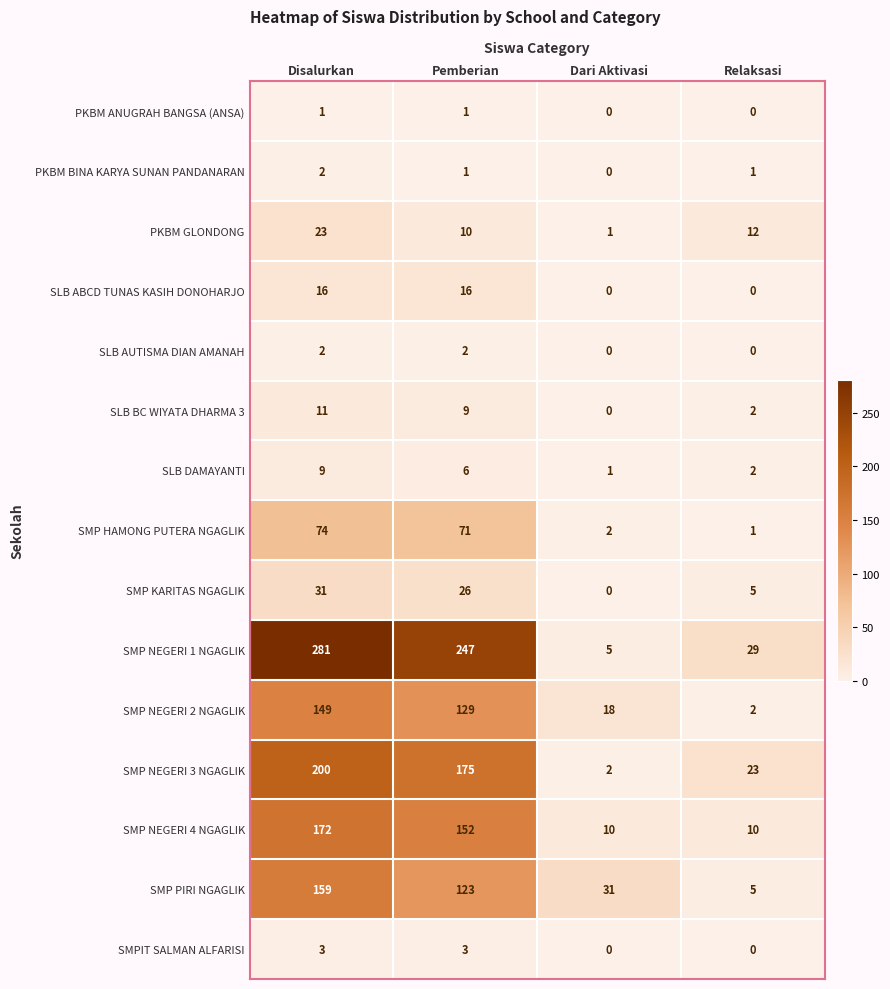

What is the average value of the PKBM GLONDONG series?

12